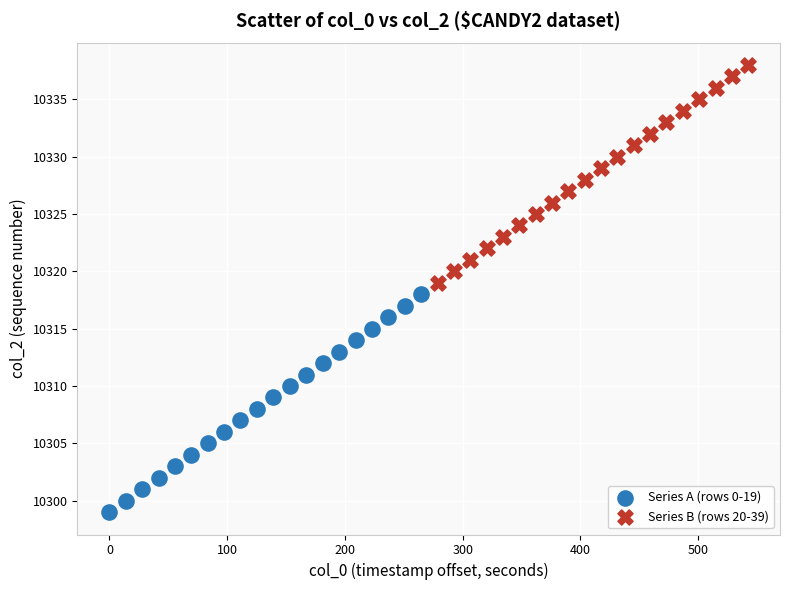

Which series contains the highest Y value?

Series B (rows 20-39)